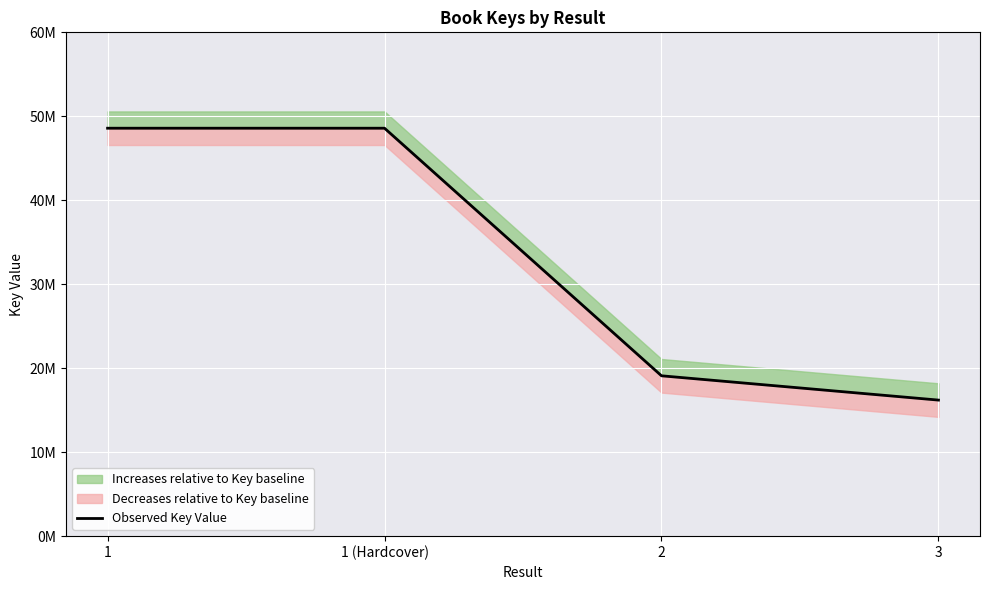

What is the difference between the second highest and minimum values?

32377219